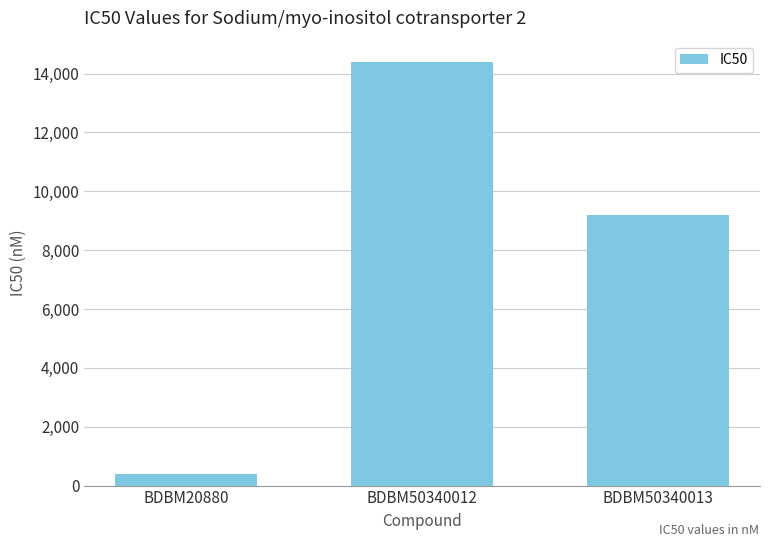

The value at BDBM50340013 is 9200. True or false?

True